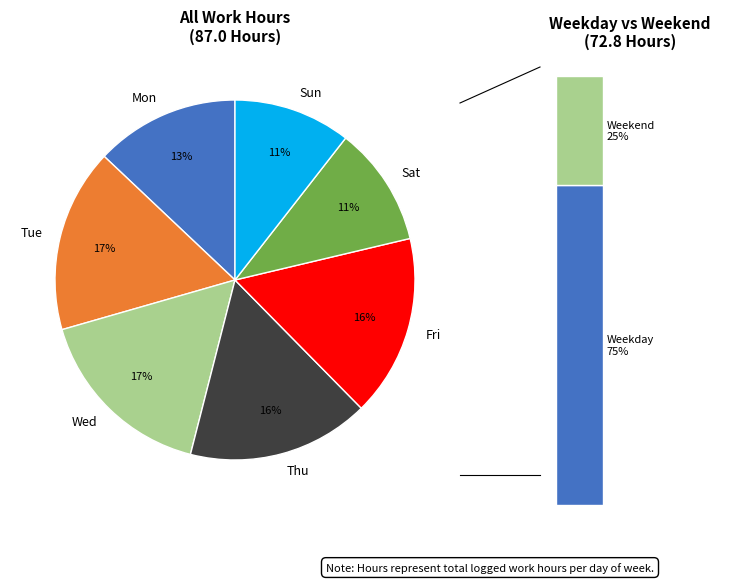

What is the ratio of the value at Fri to the value at Tue?

1.0